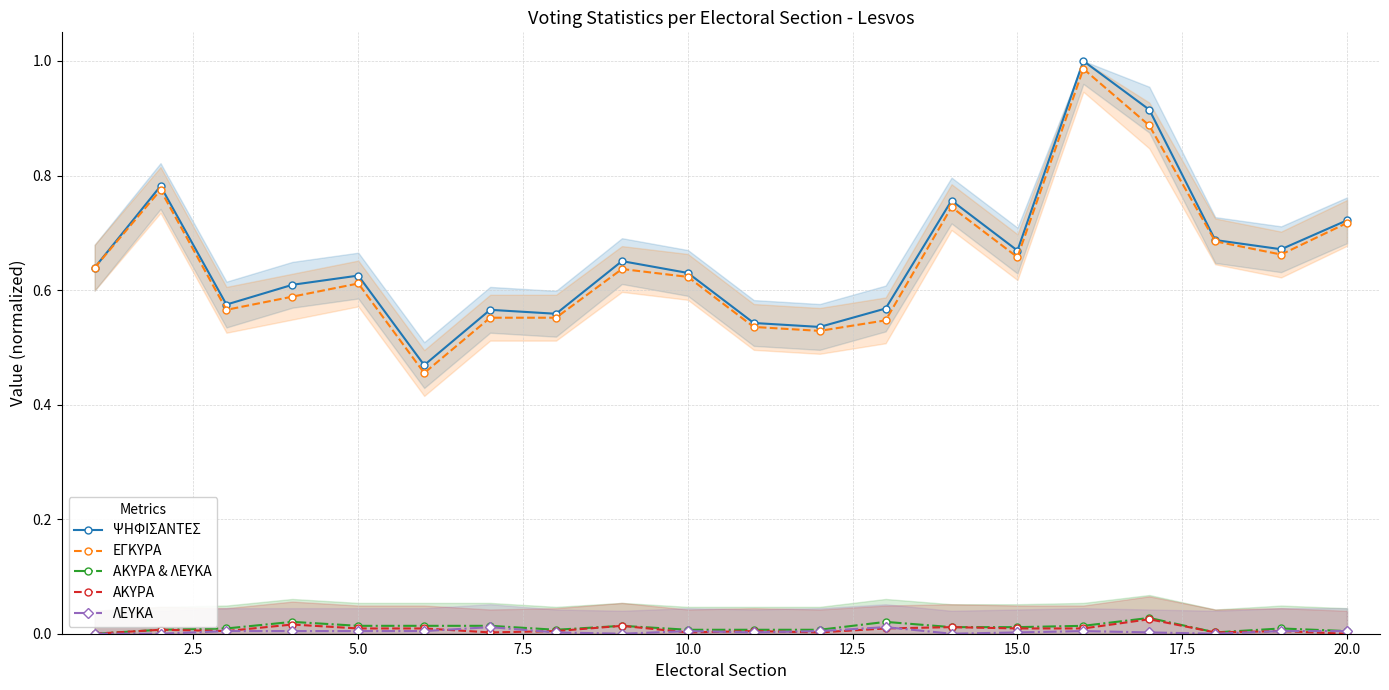

What is the difference between the maximum and minimum values in the ΨΗΦΙΣΑΝΤΕΣ series?

0.5